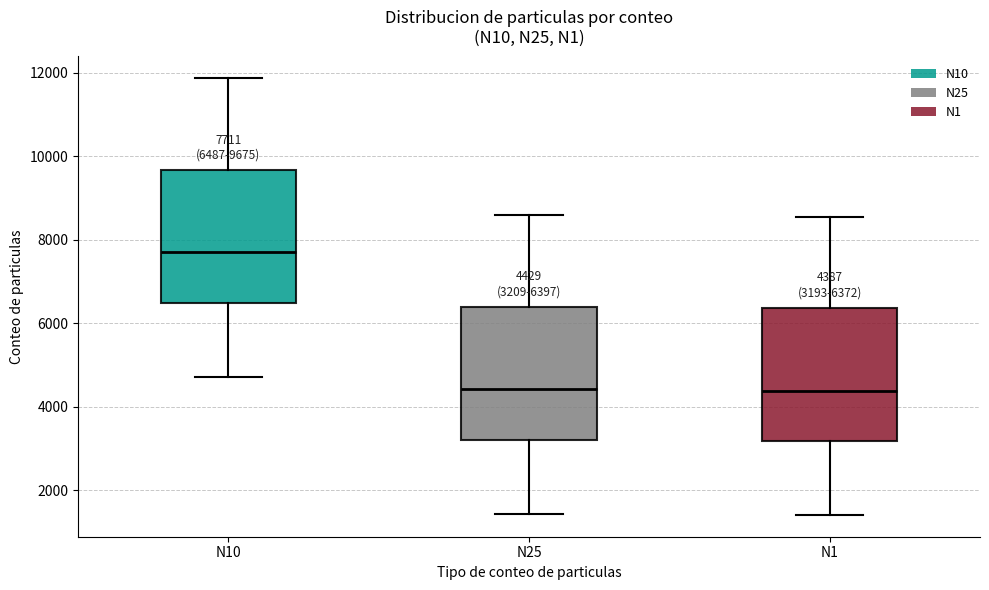

Which box's median line is the highest?

N10